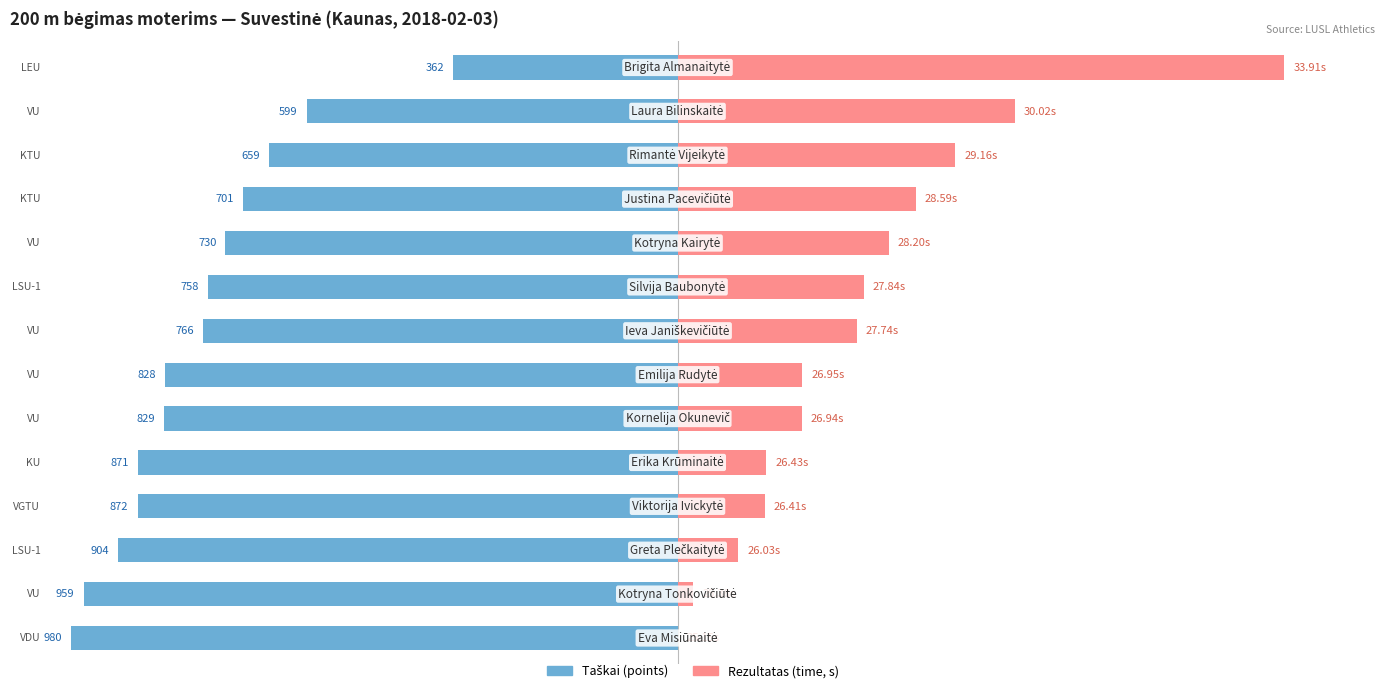

What are all the series names shown in the legend?

Taškai, Rezultatas